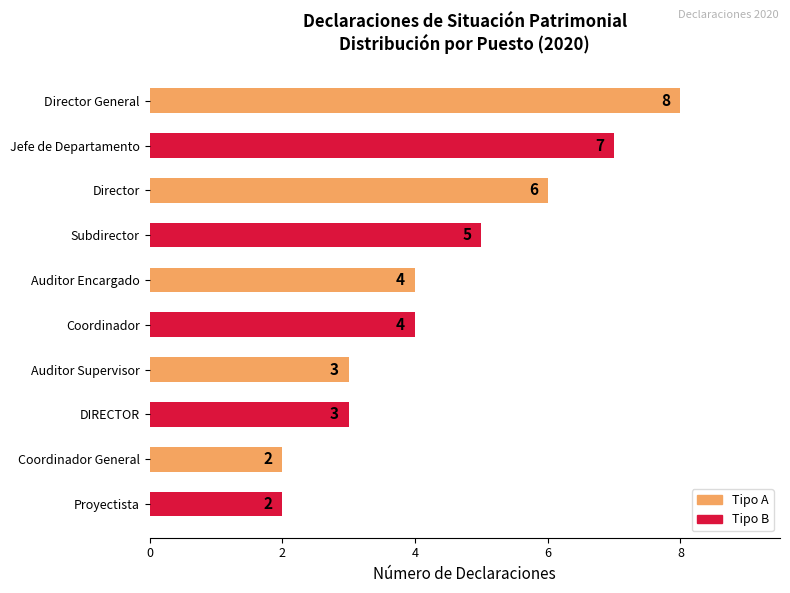

What is the smallest value displayed?

2